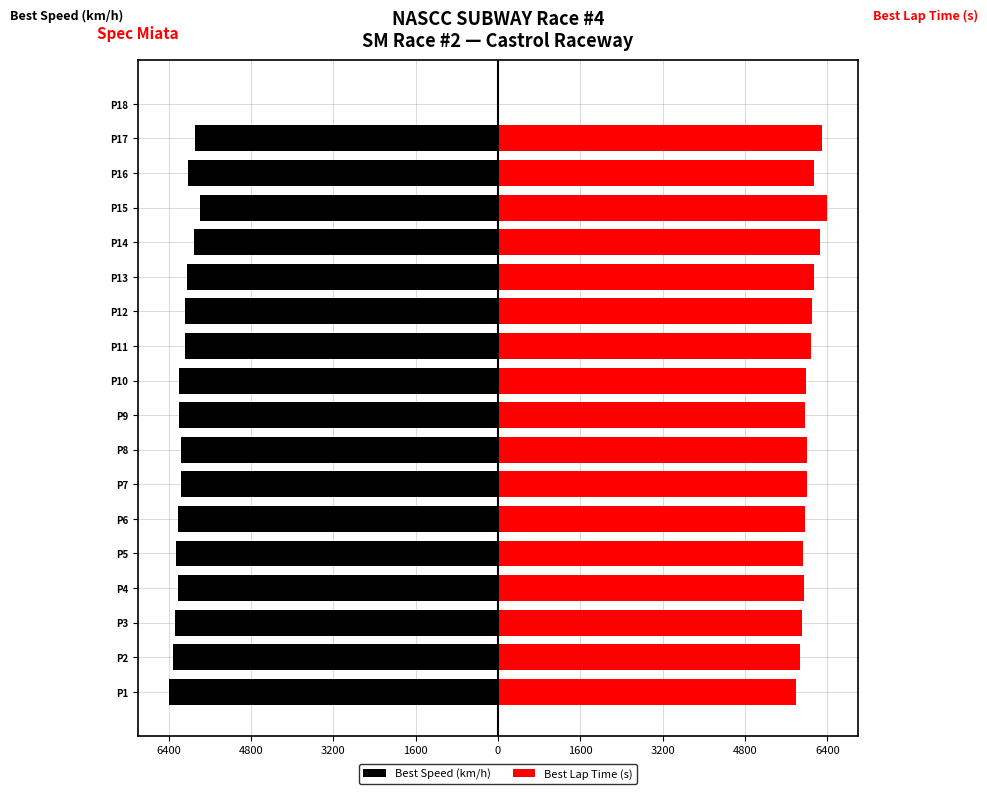

How many values in the Best Speed (km/h) series are below -6165?

10